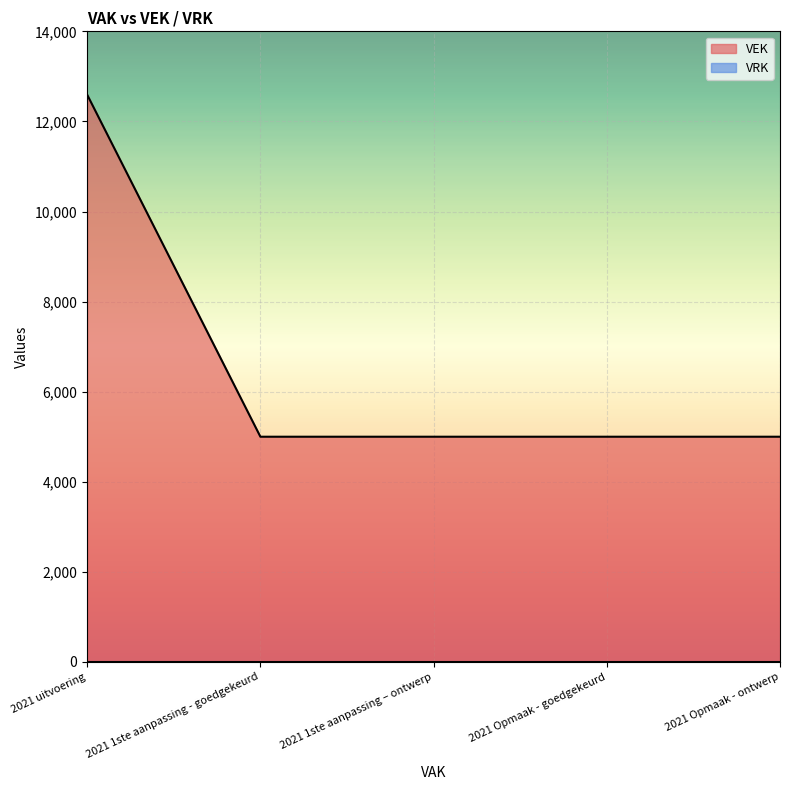

The chart shows a value of 7835 at 2021 Opmaak - ontwerp. True or false?

False